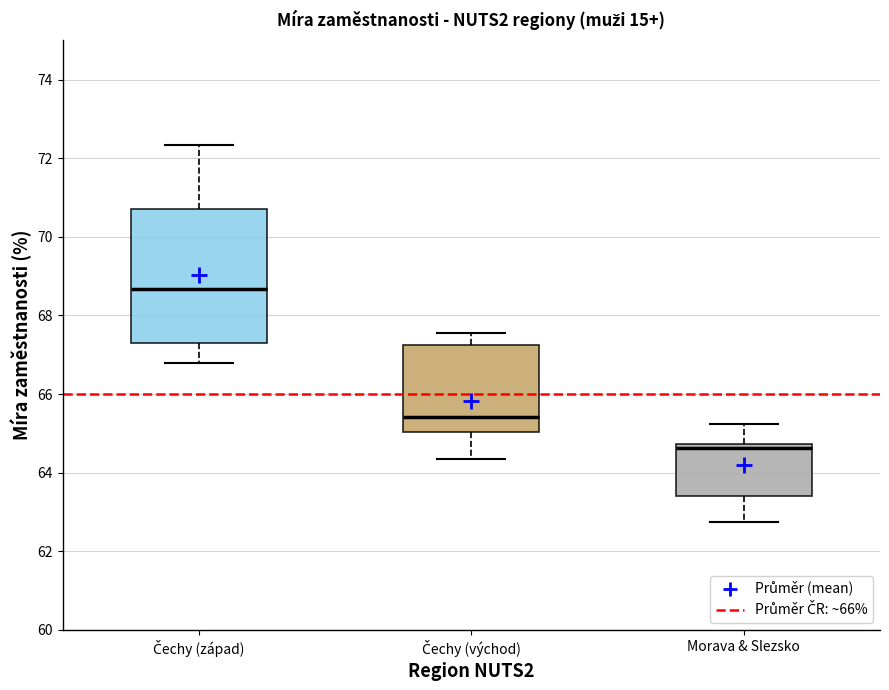

Reading left to right, transcribe this box plot: for each box, give where its median line is, the range the box spans, and where its two whiskers end, as read against the y-axis. The values are not printed on the chart, so give them approximately, as read against the axis.

Čechy (západ): median 68.6, box 67.4 to 70.8, whiskers 66.8 to 72.4
Čechy (východ): median 65.4, box 65.0 to 67.2, whiskers 64.4 to 67.6
Morava & Slezsko: median 64.6, box 63.4 to 64.8, whiskers 62.8 to 65.2